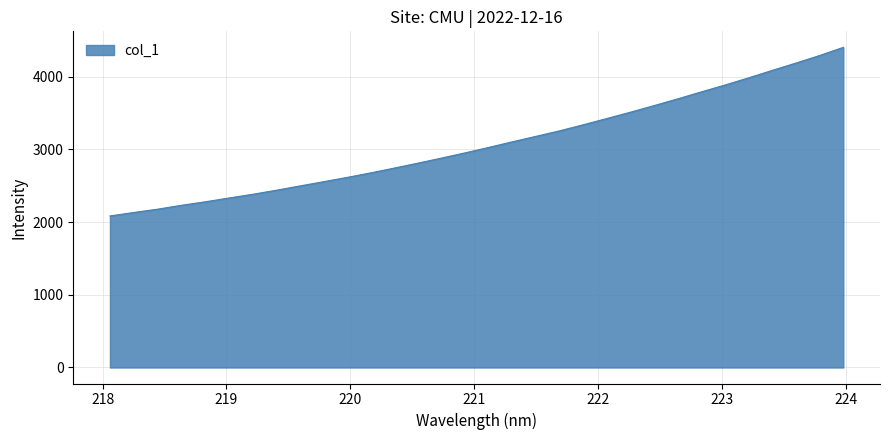

What is the difference between the maximum and minimum values?

2319.7